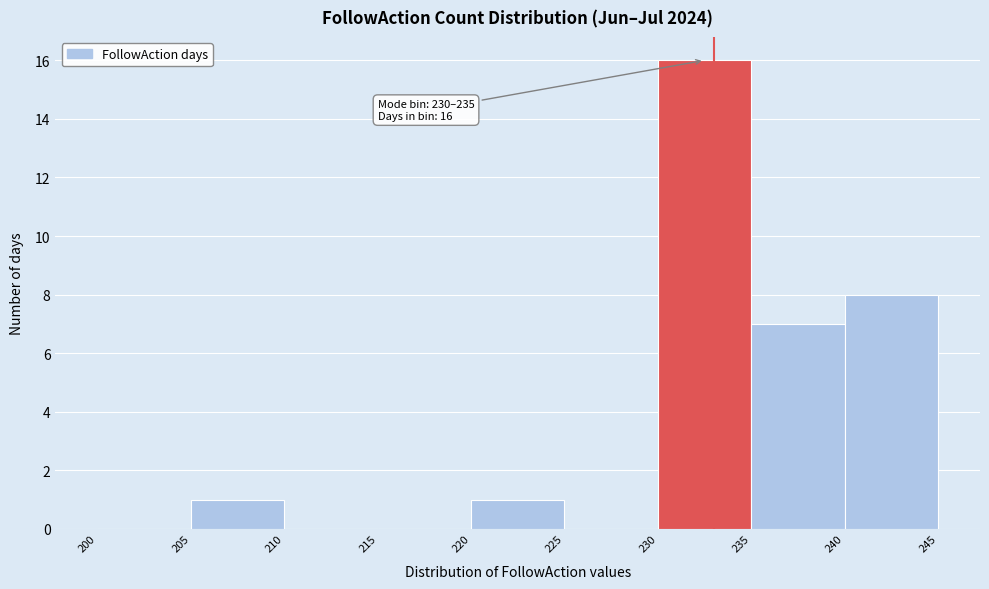

Which range on the x-axis has the tallest bar?

230 to 235